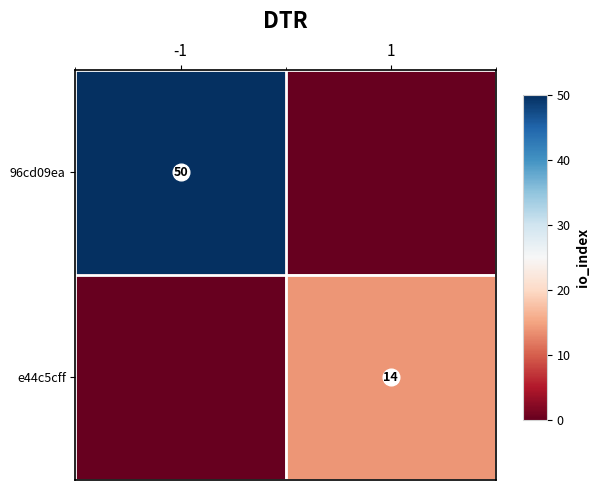

What is the total value across all series at -1?

50